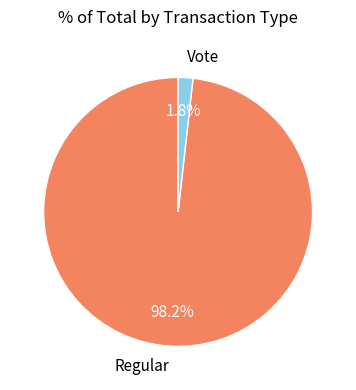

What percentage is the Regular slice, to the nearest percent?

98%